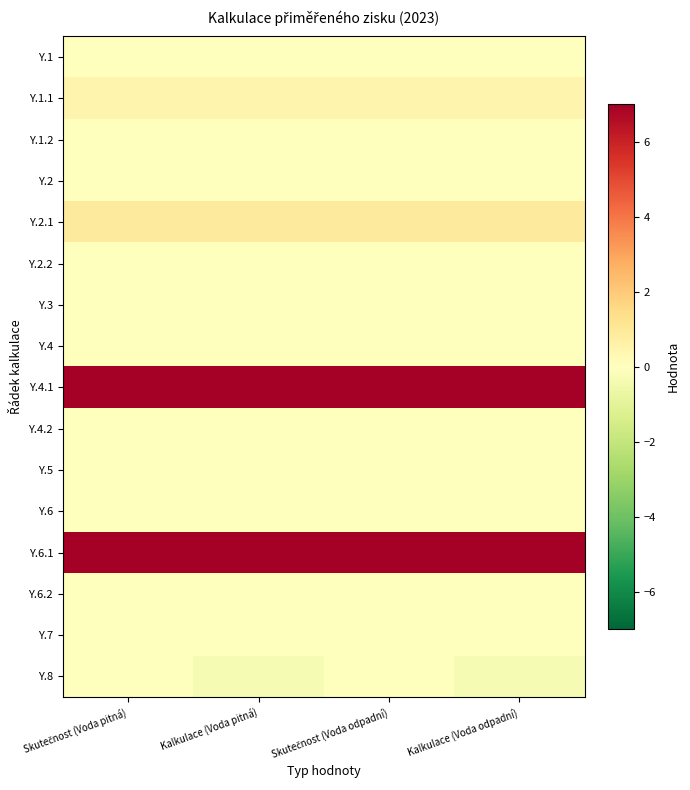

Between Kalkulace (Voda pitná) and Skutečnost (Voda odpadní), which series saw the biggest shift?

Y.8